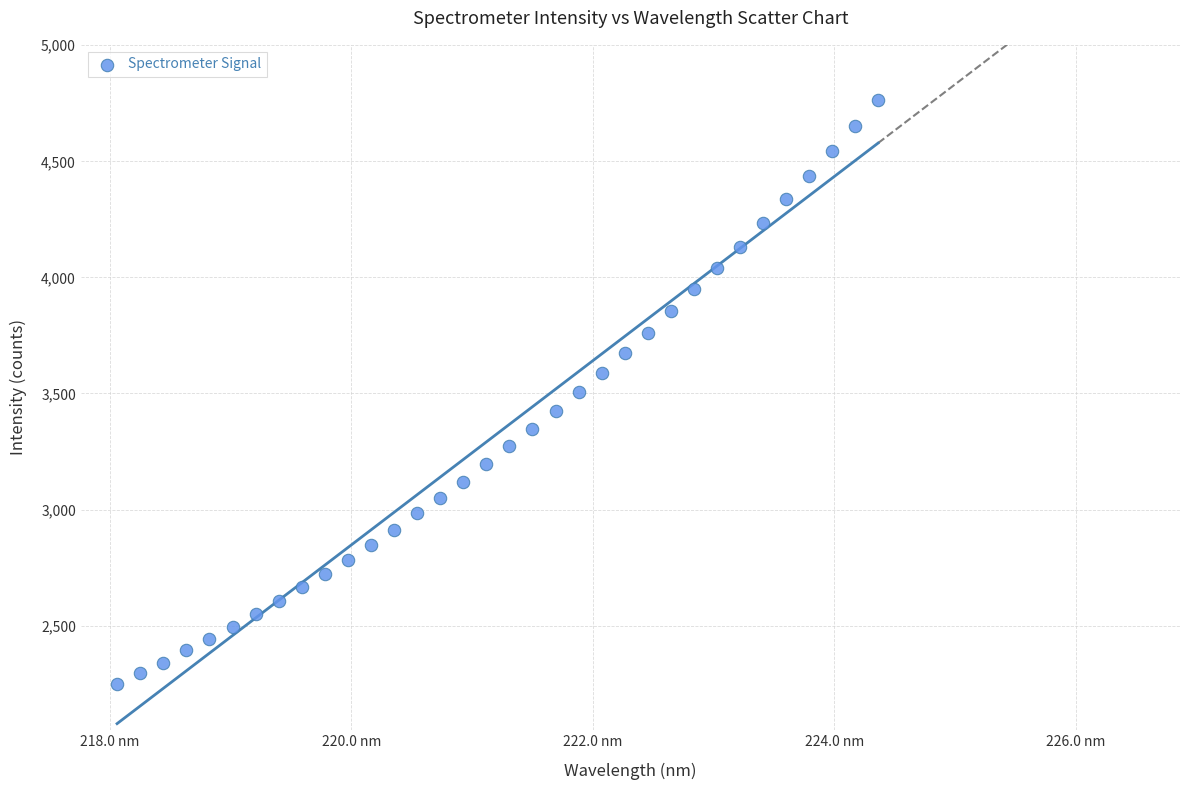

What is the range of Y values (max minus min)?

2513.6